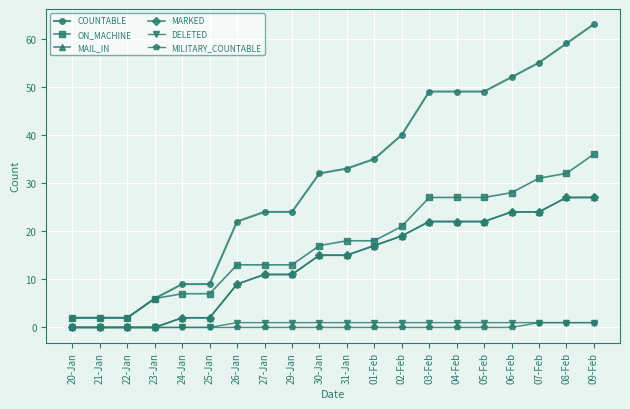

At which label is DELETED closest to 0?

20-Jan